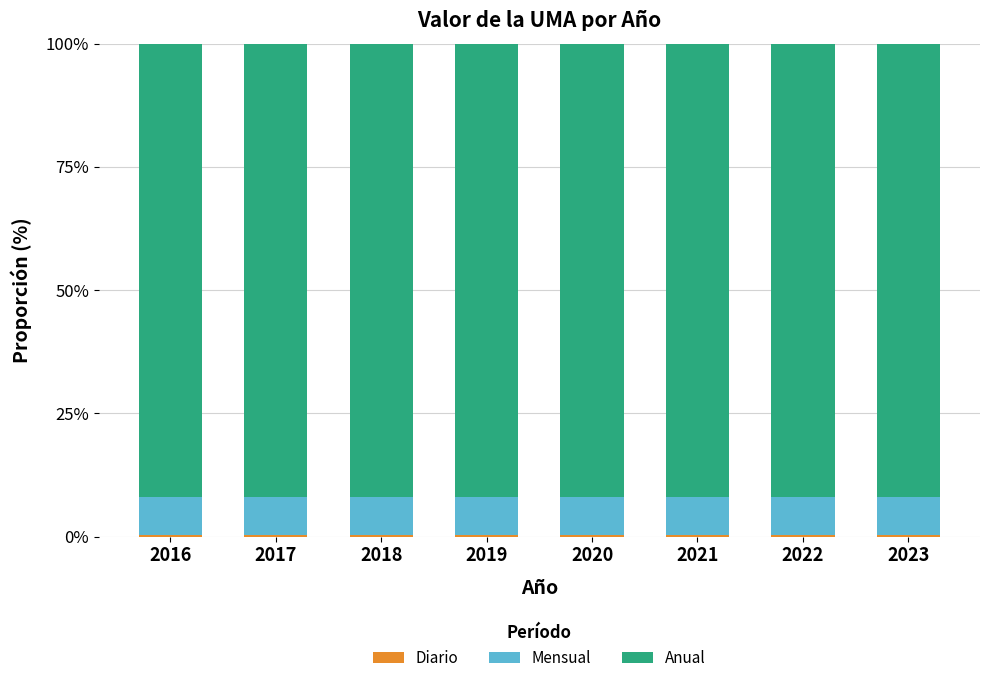

How many categories are shown in the chart?

8